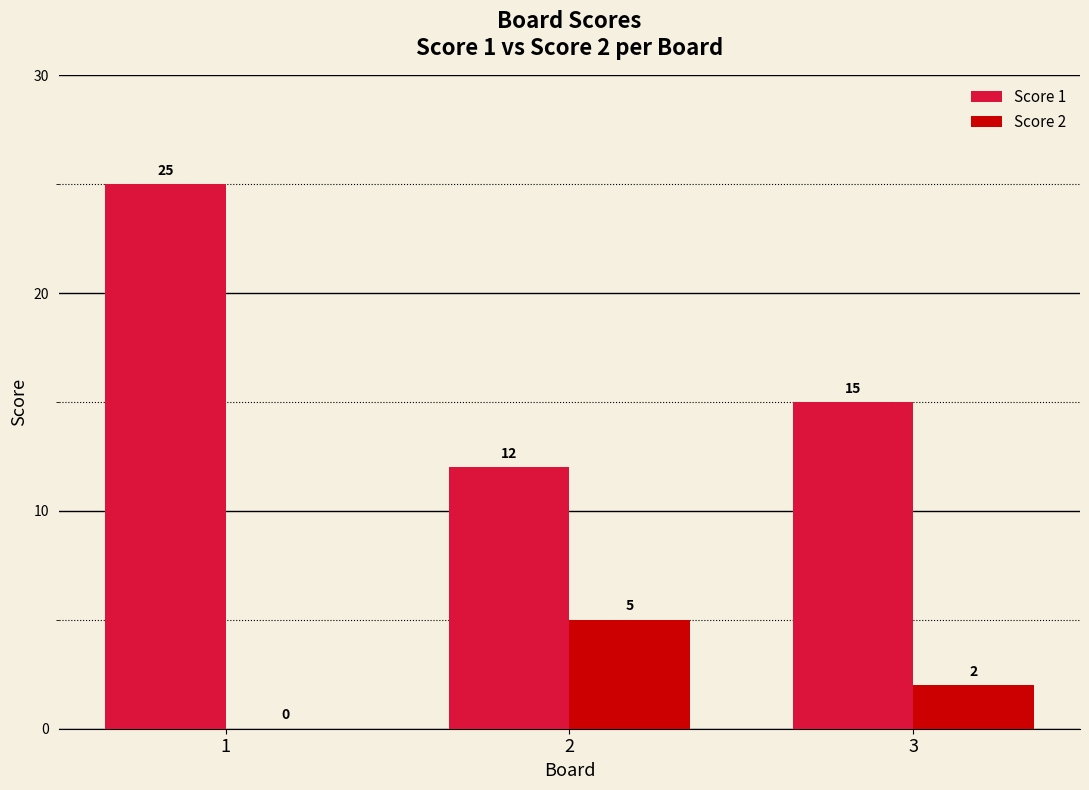

At which category is the sum across all series the highest?

1